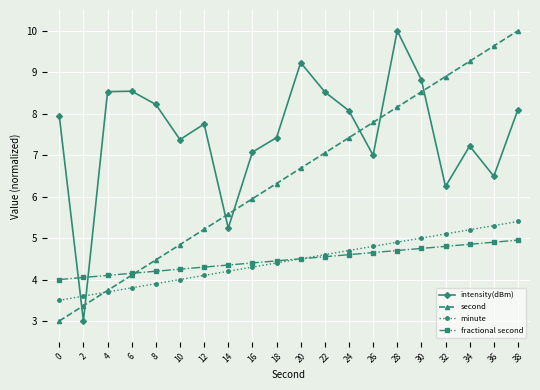

What is the difference between the highest and lowest values at 34?

4.4